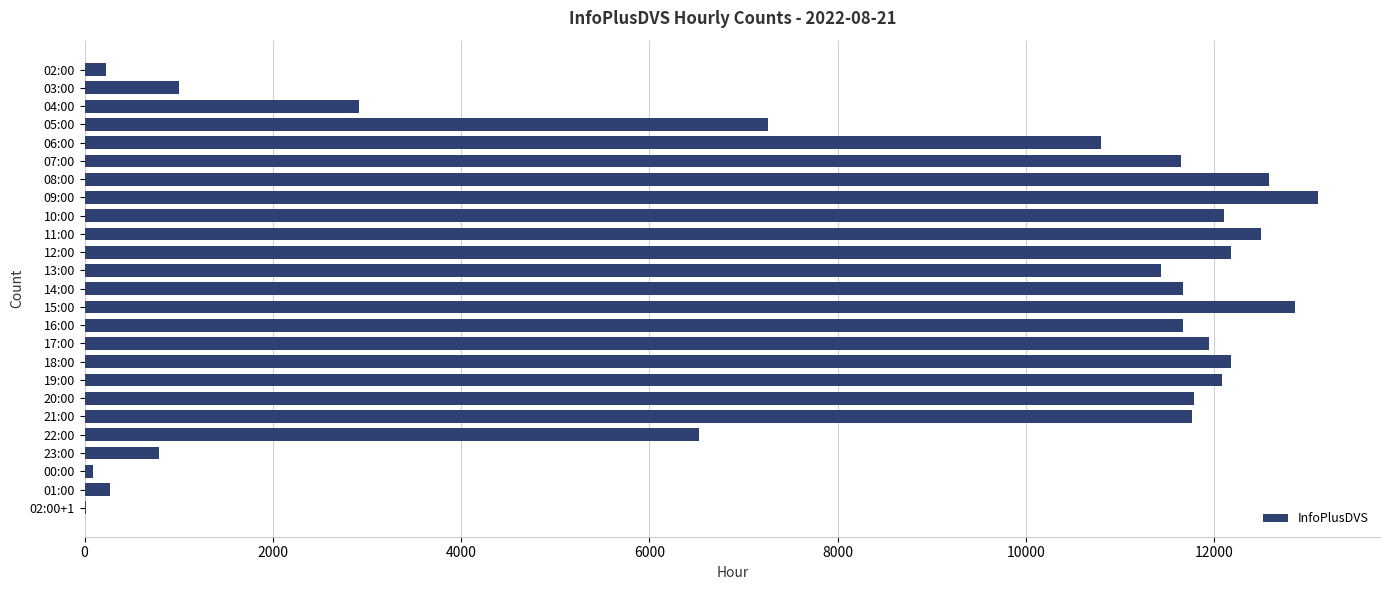

What is the greatest value displayed?

13103